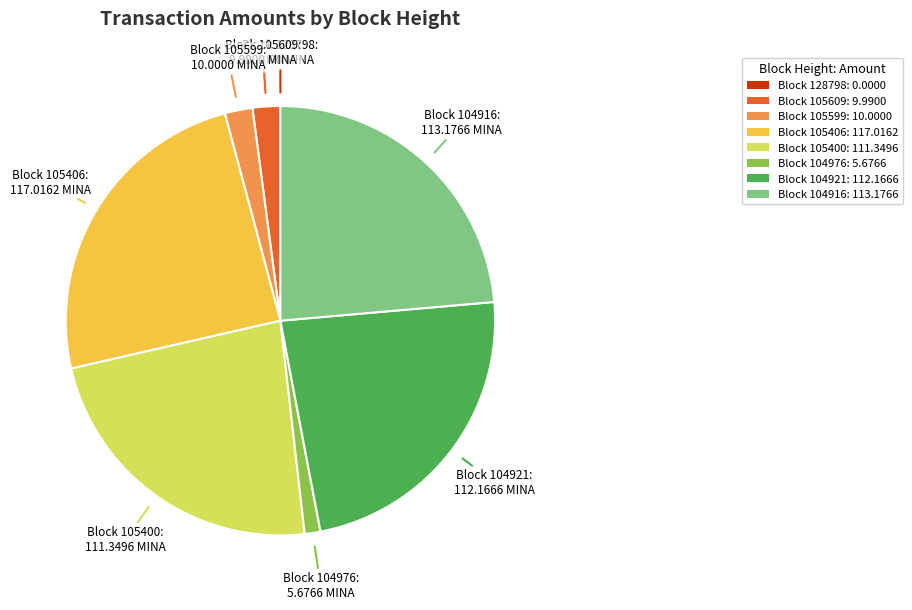

What is the ratio of the value at Block 105406: 117.0162 to the value at Block 104976: 5.6766?

20.6